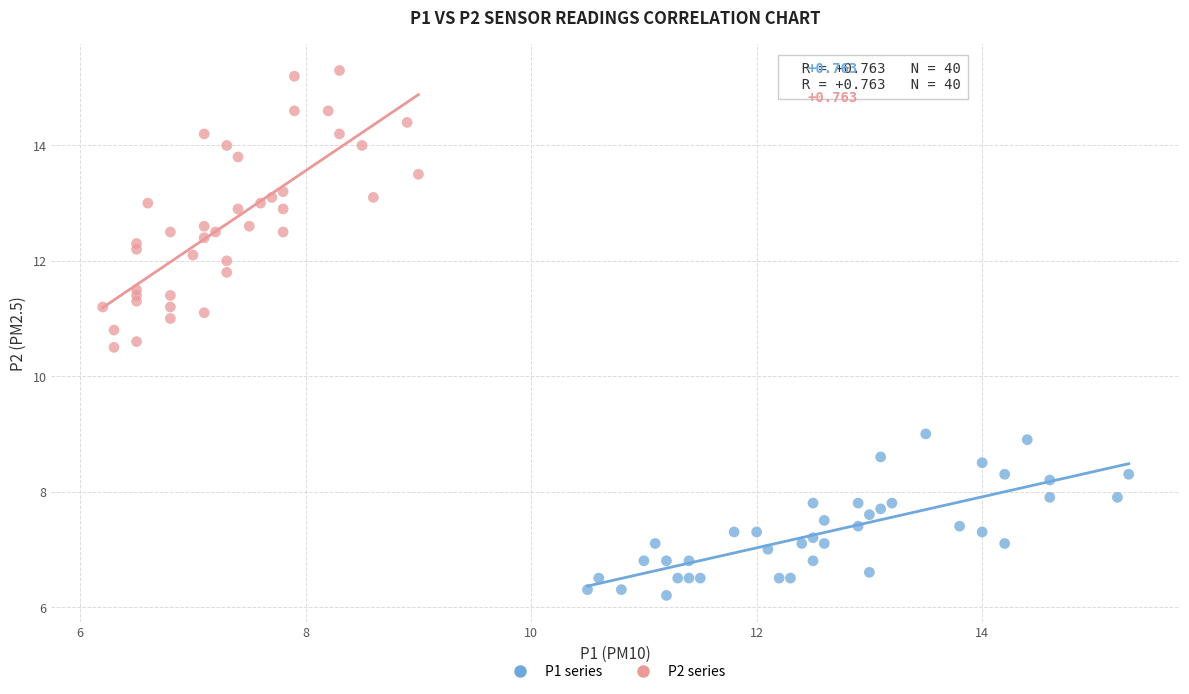

Which series has the widest spread of Y values?

P2 series